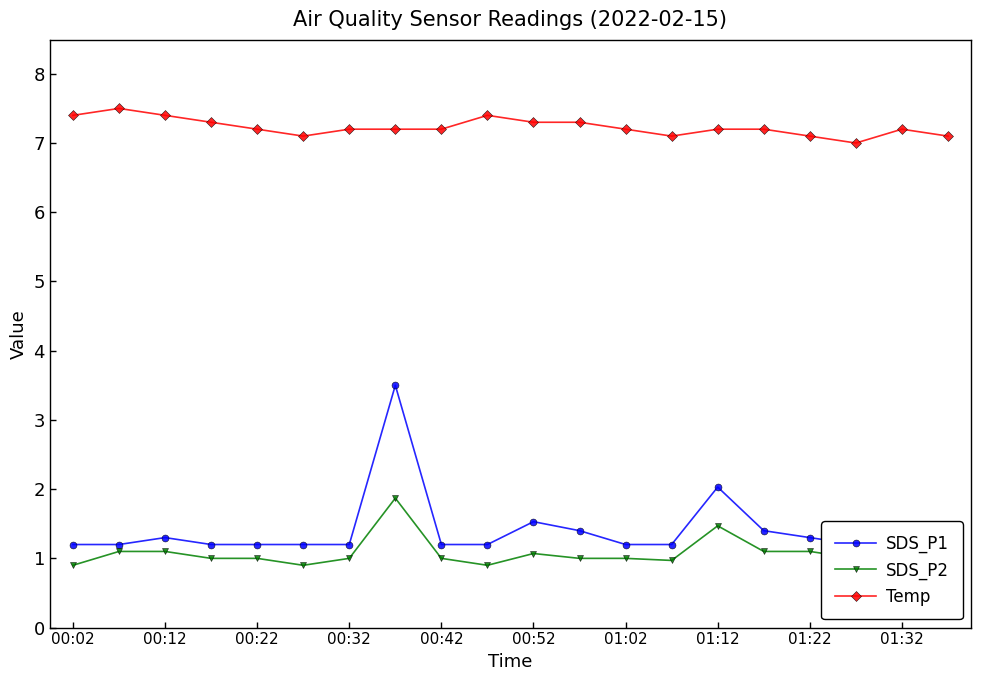

True or false: Temp and SDS_P2 cross at least once.

False